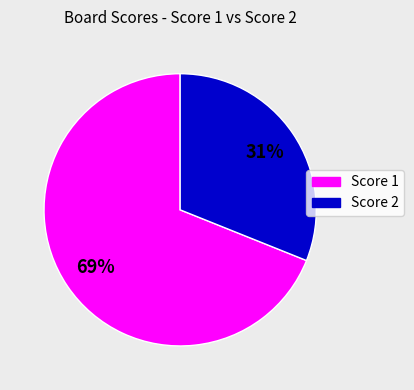

Is there any slice that represents more than half of the pie?

Yes